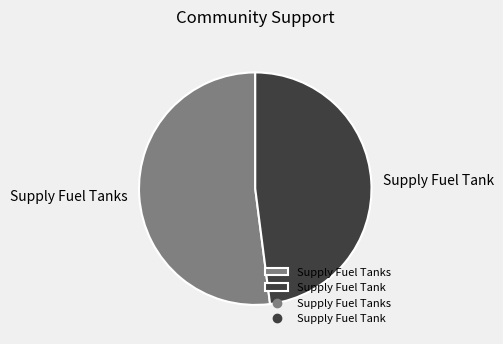

True or false: Supply Fuel Tanks accounts for 52% of the total.

True